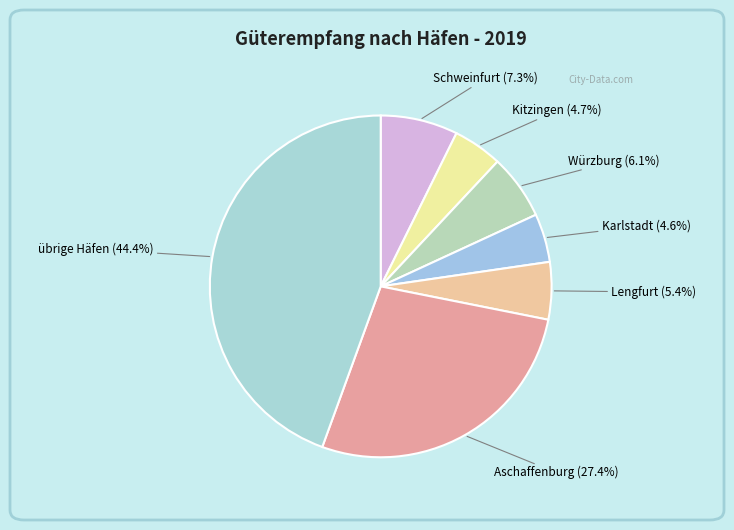

How many segments does this pie chart have?

7